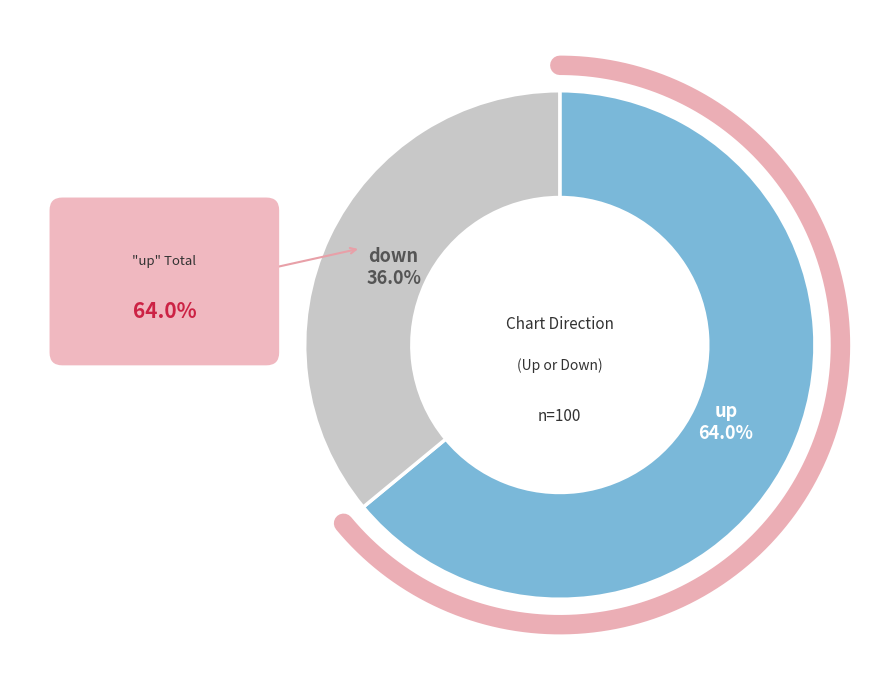

What is the change in value from up to down?

-28